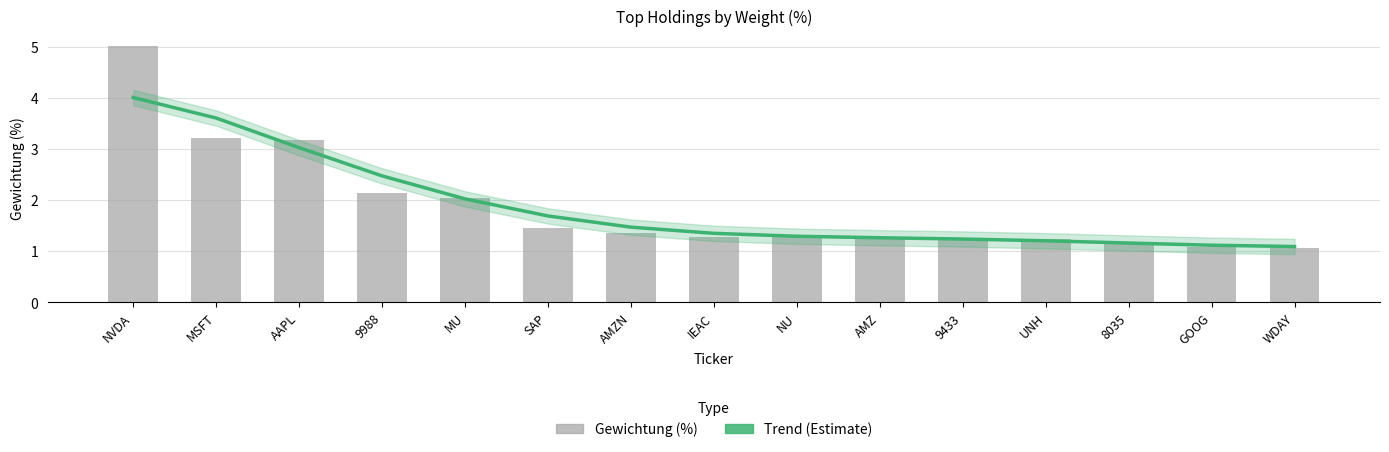

What is the difference between the maximum and minimum values in the Trend (Estimate) series?

2.9